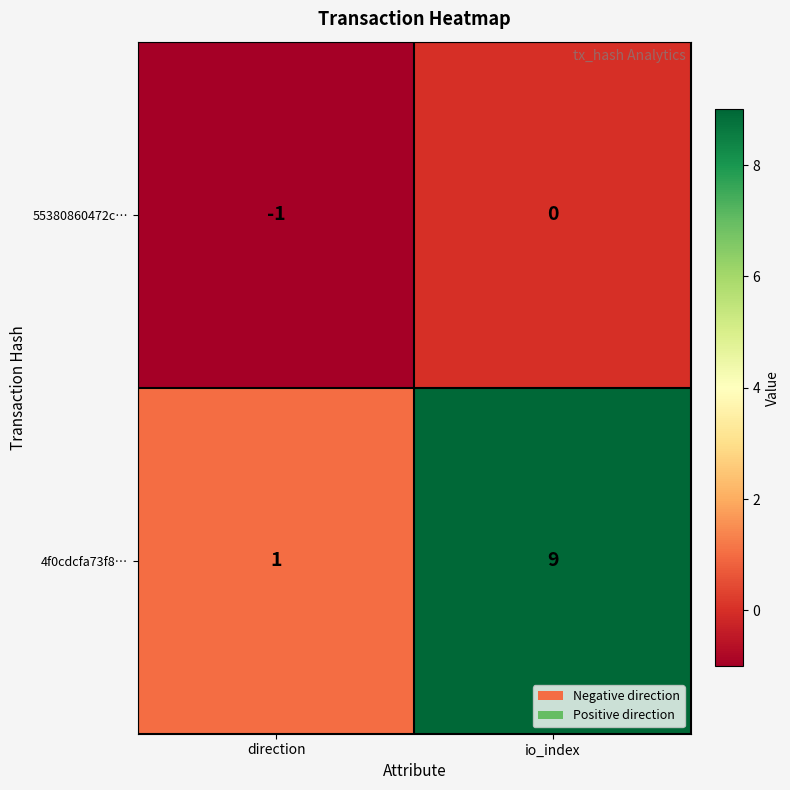

Where is 55380860472c… nearest to the value 0?

io_index